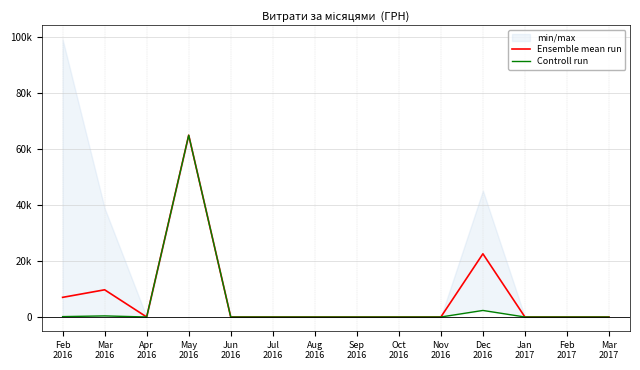

True or false: Ensemble mean run and Controll run intersect in this chart.

False